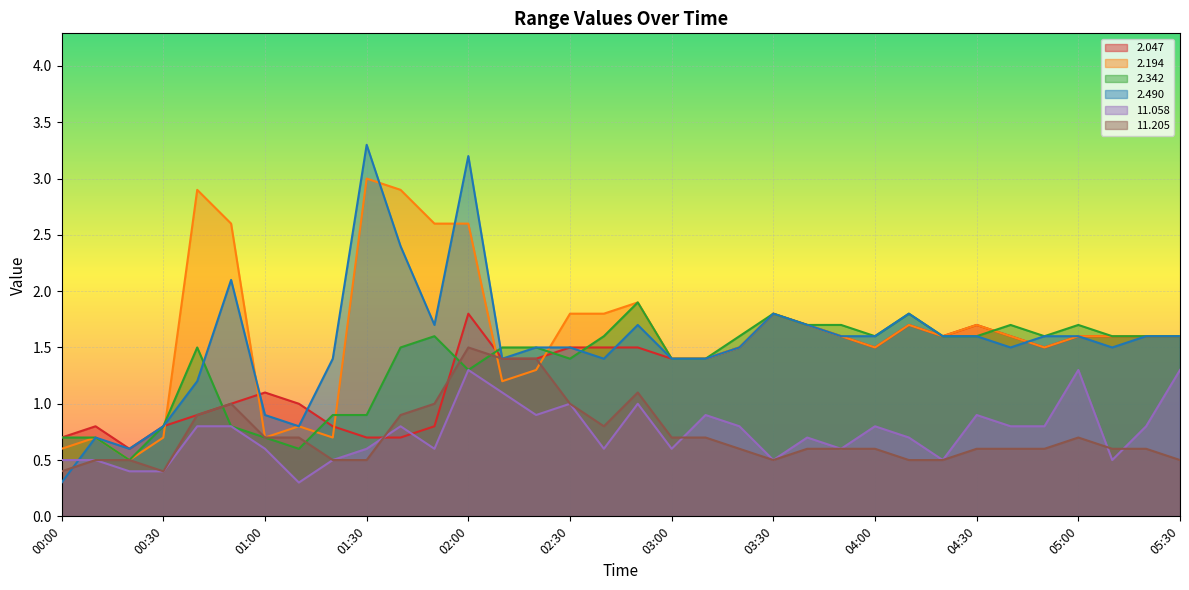

Between which two adjacent categories do   2.490 and  11.058 first intersect?

00:00 and 00:10